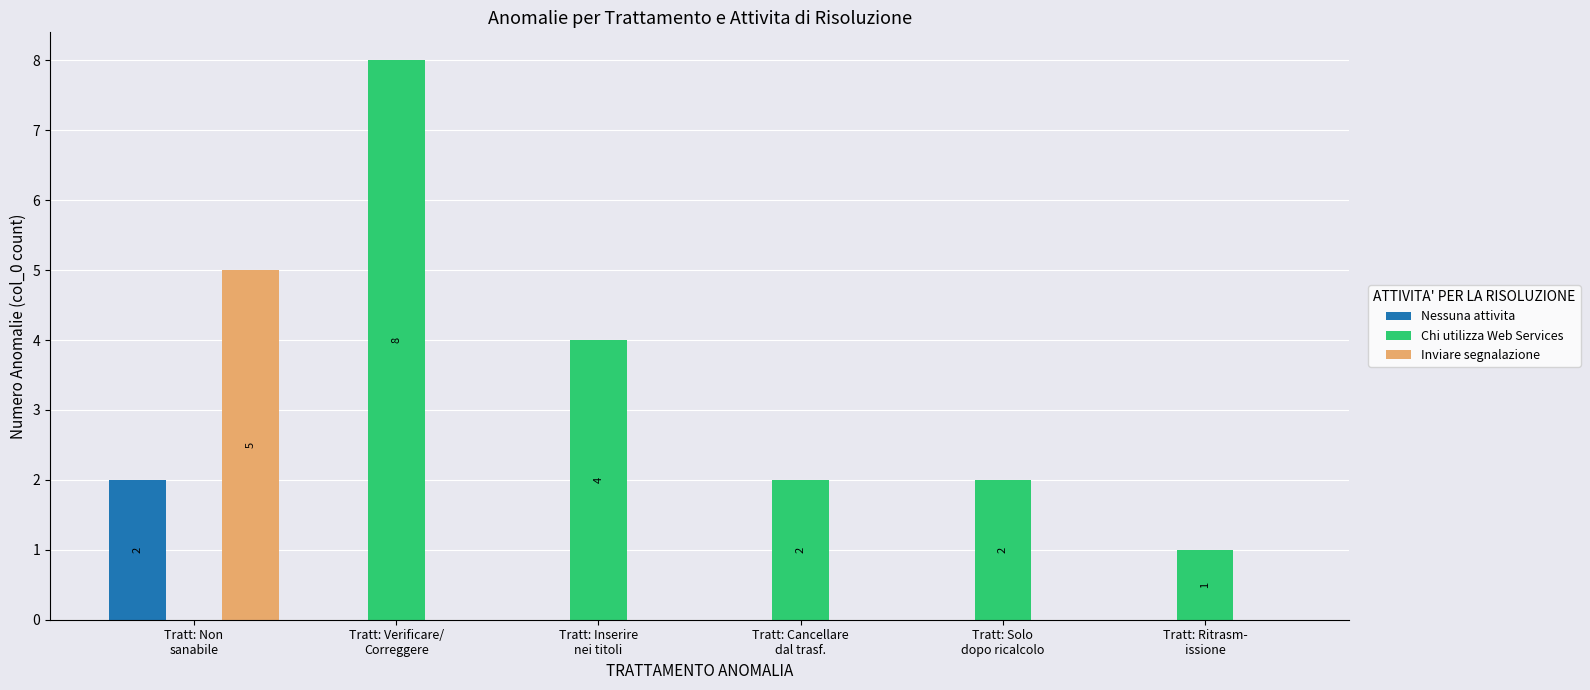

What is the difference between the Chi utilizza Web Services values at Tratt: Cancellare
dal trasf. and Tratt: Non
sanabile?

2